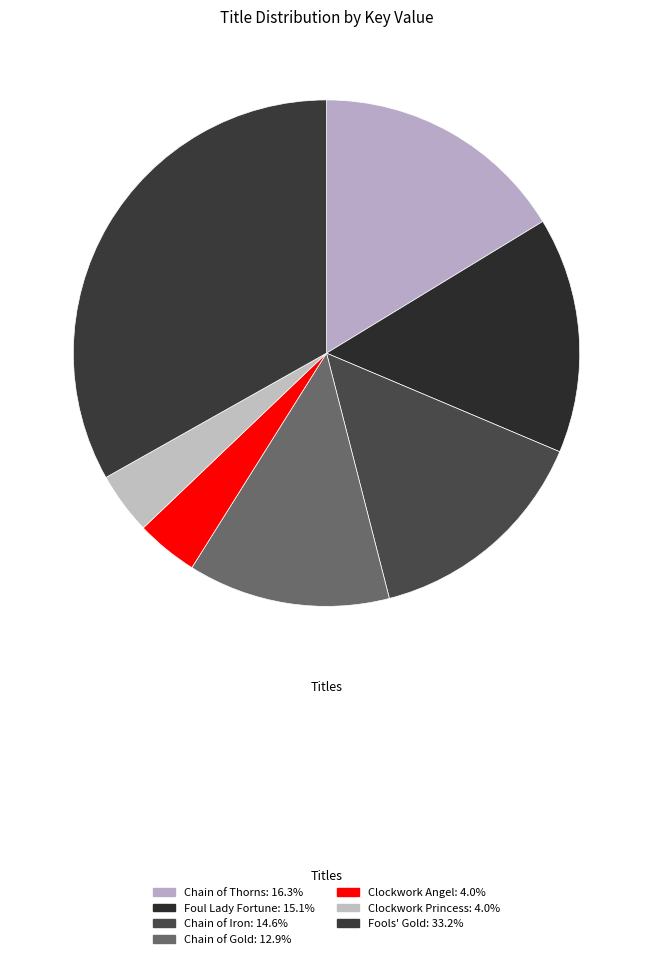

Which slice is the smallest?

Clockwork Angel